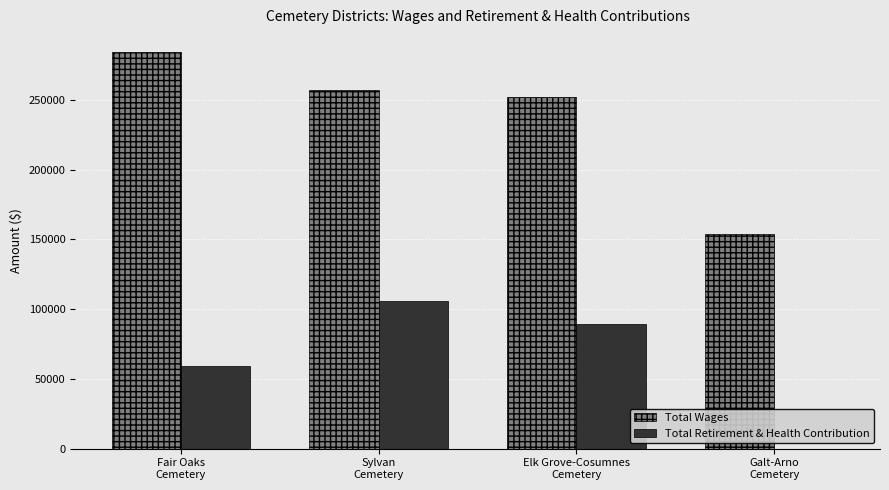

Between Sylvan
Cemetery and Galt-Arno
Cemetery, which series saw the biggest shift?

Total Retirement & Health Contribution